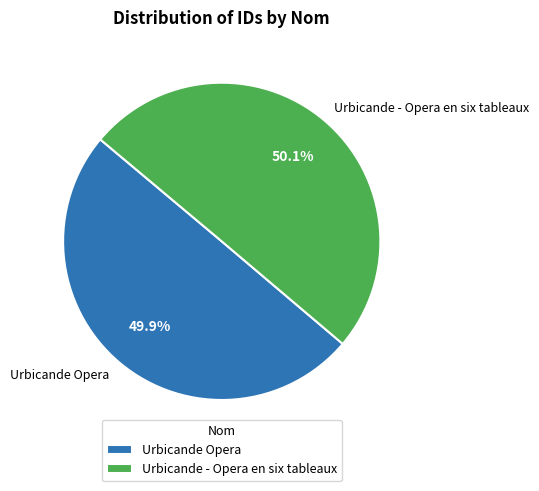

How many slices are in this pie chart?

2